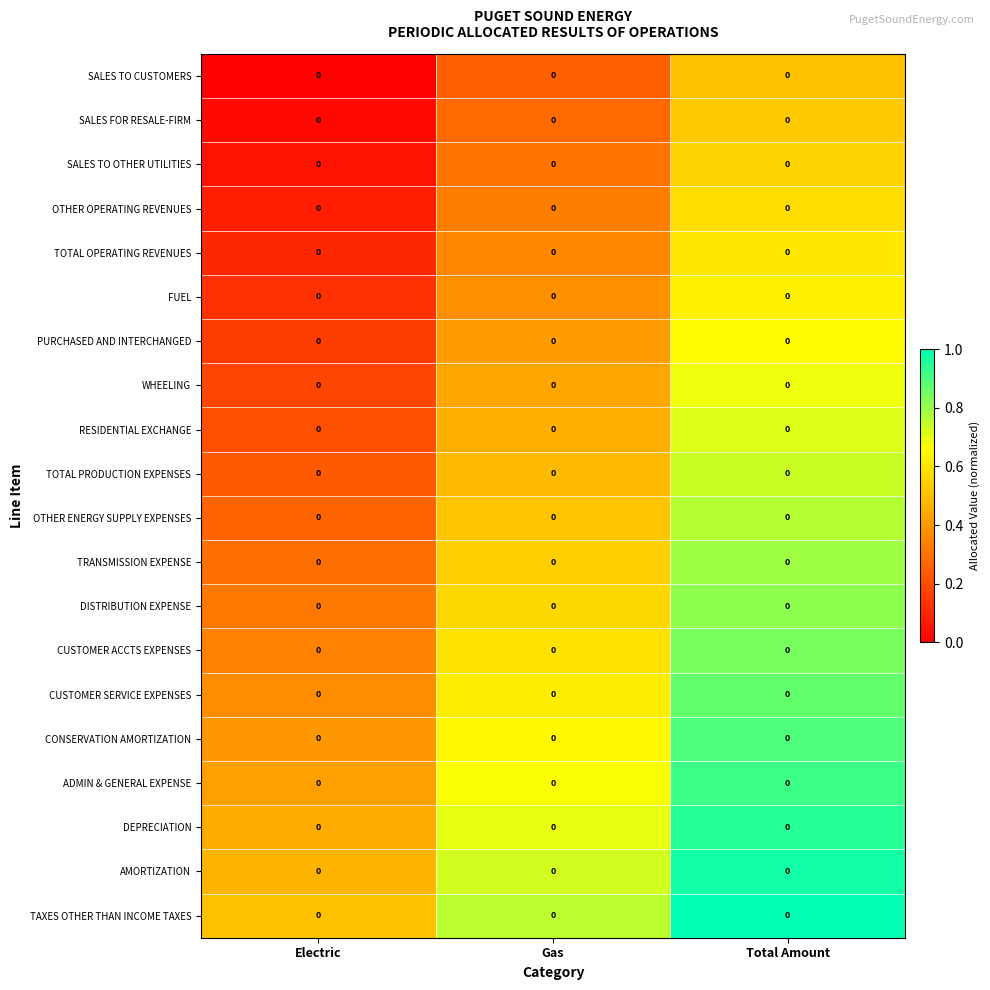

True or false: TOTAL PRODUCTION EXPENSES has a value of 1.2 at Total Amount.

False